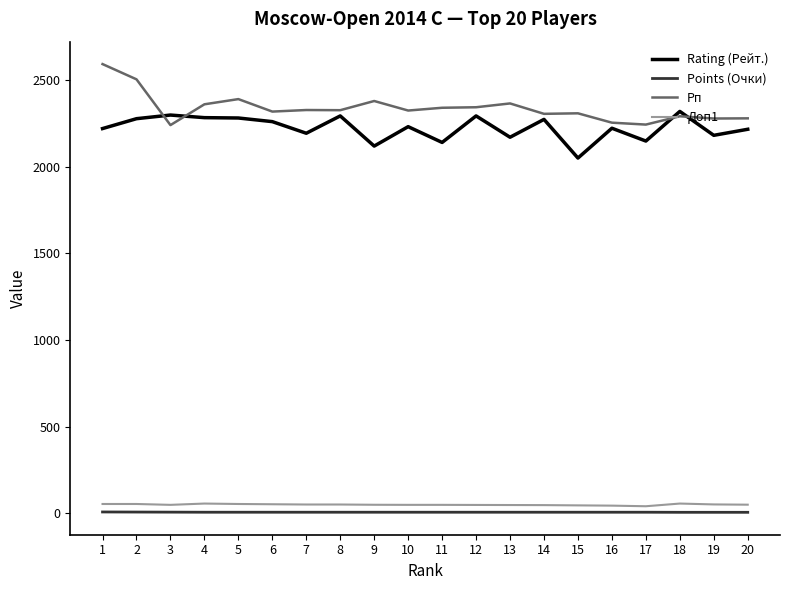

What is the difference between the Rating (Рейт.) values at 16 and 19?

41.0